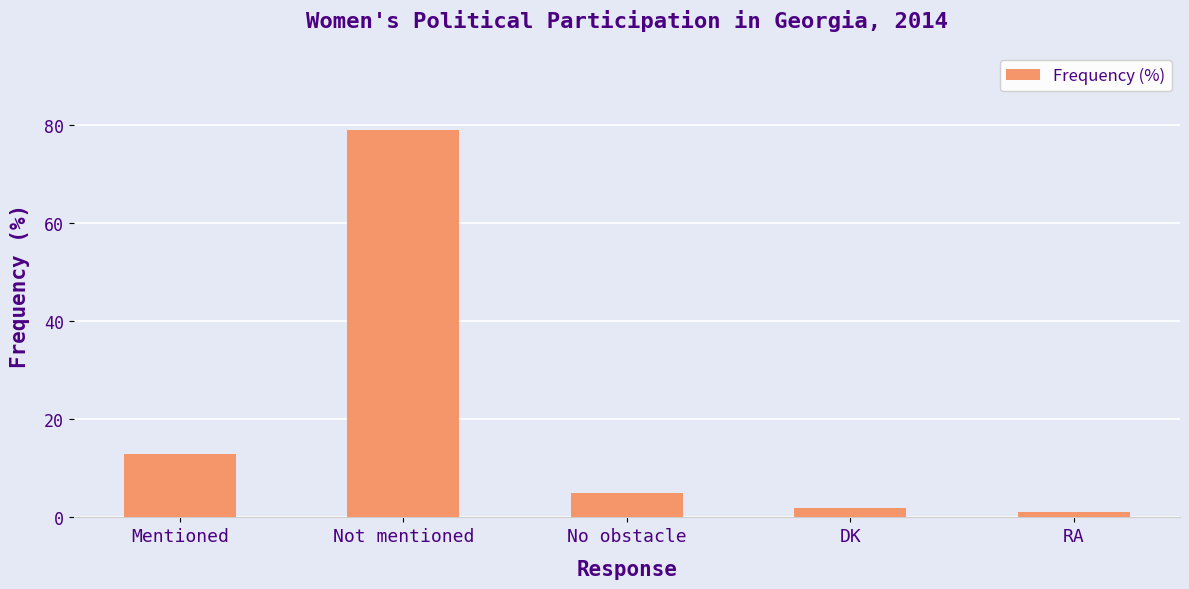

What is the value of the 2nd bar from the left?

79